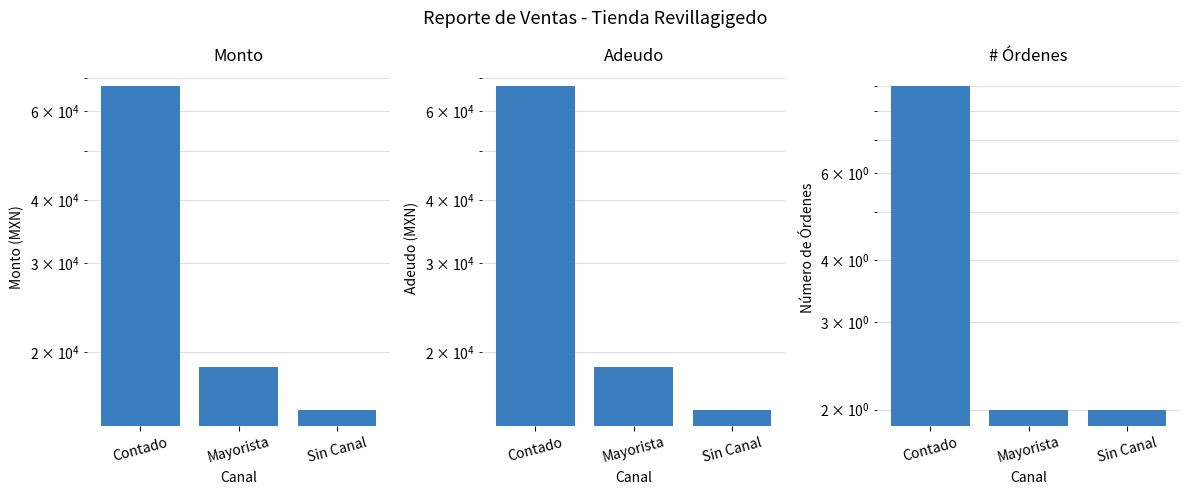

What is the difference between the second highest and minimum values in the Monto series?

3283